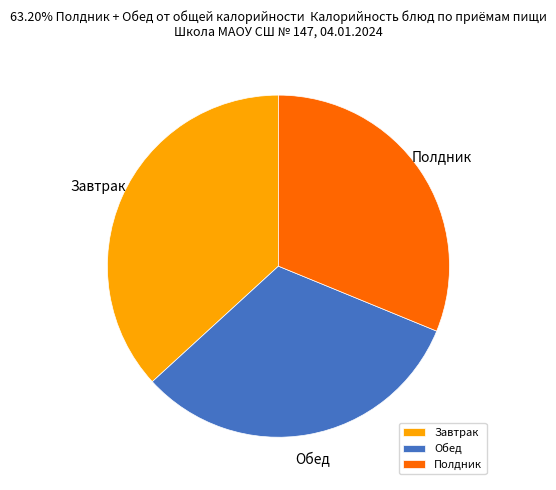

Which slice is the smallest?

Полдник